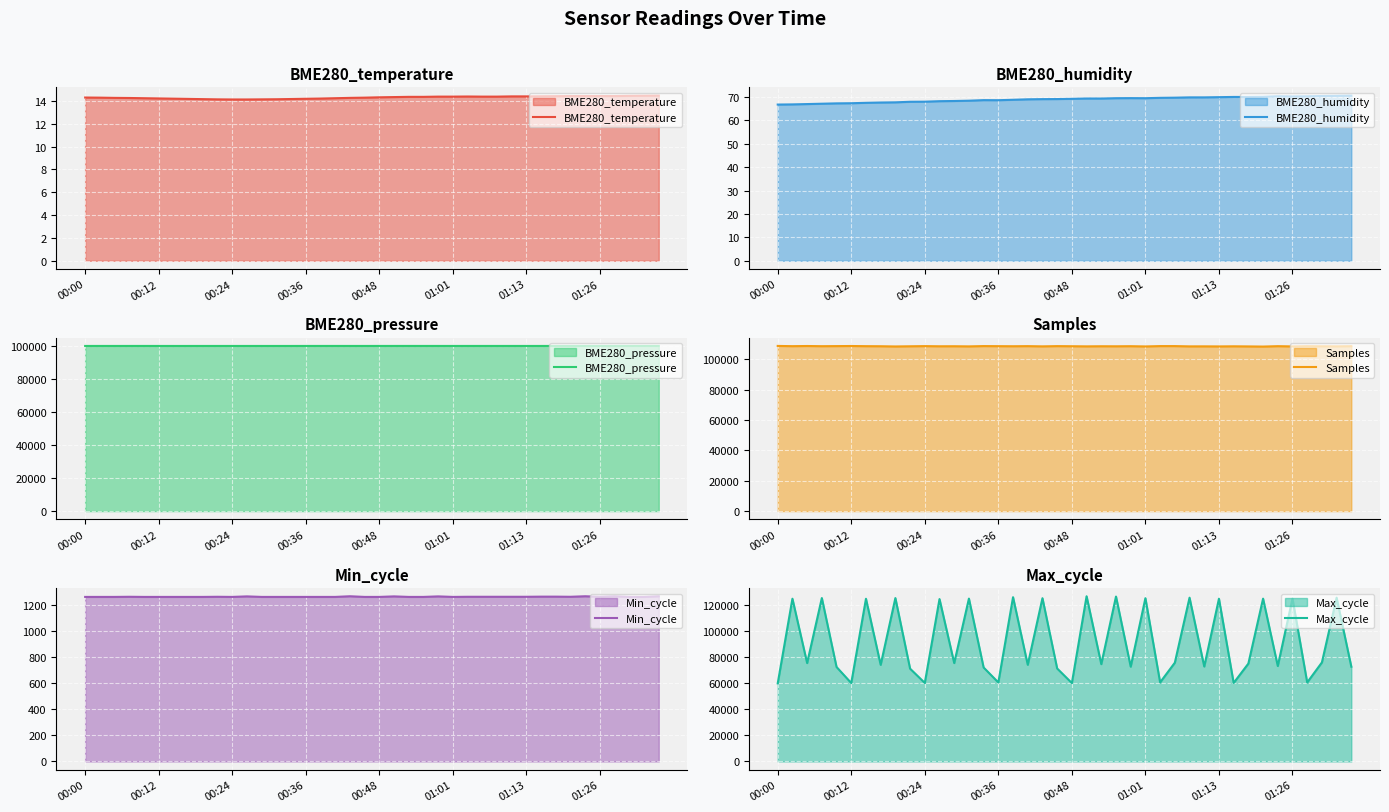

Which series has the largest total across all categories?

Samples